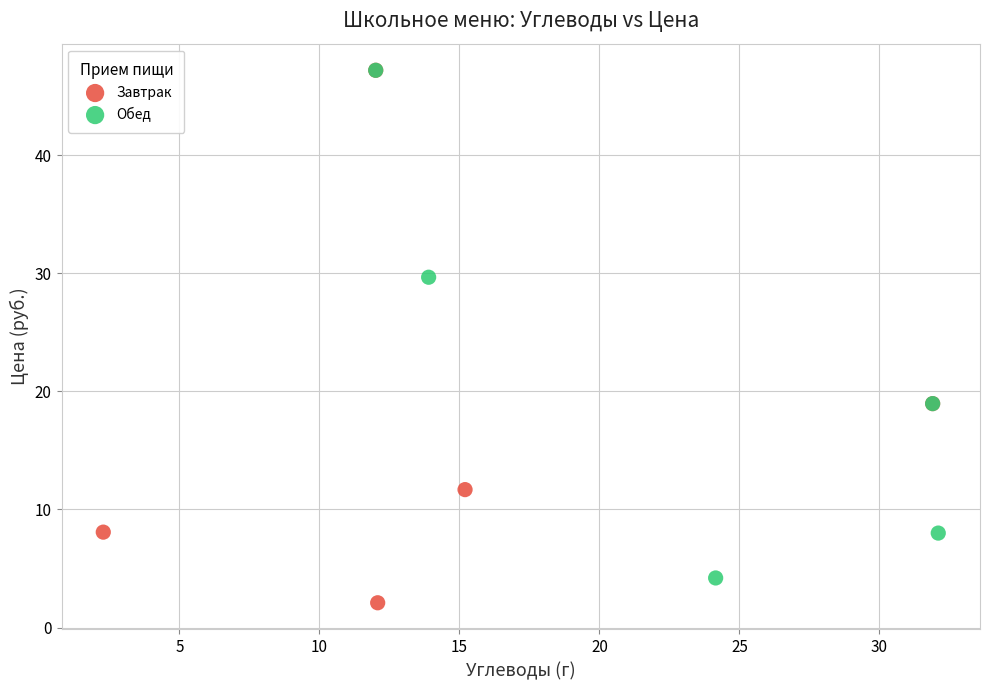

Which series has the largest Y range (max minus min)?

Завтрак